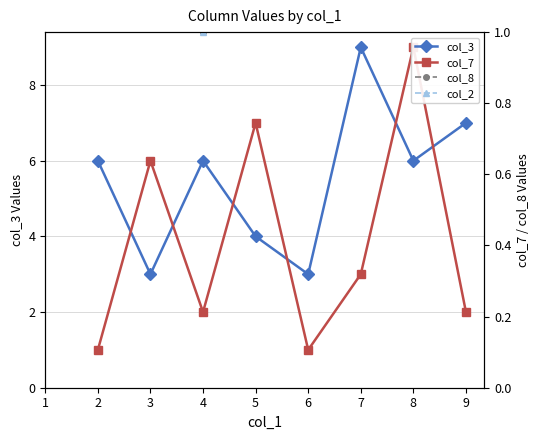

Is it true that col_3 equals 11 at 9?

False